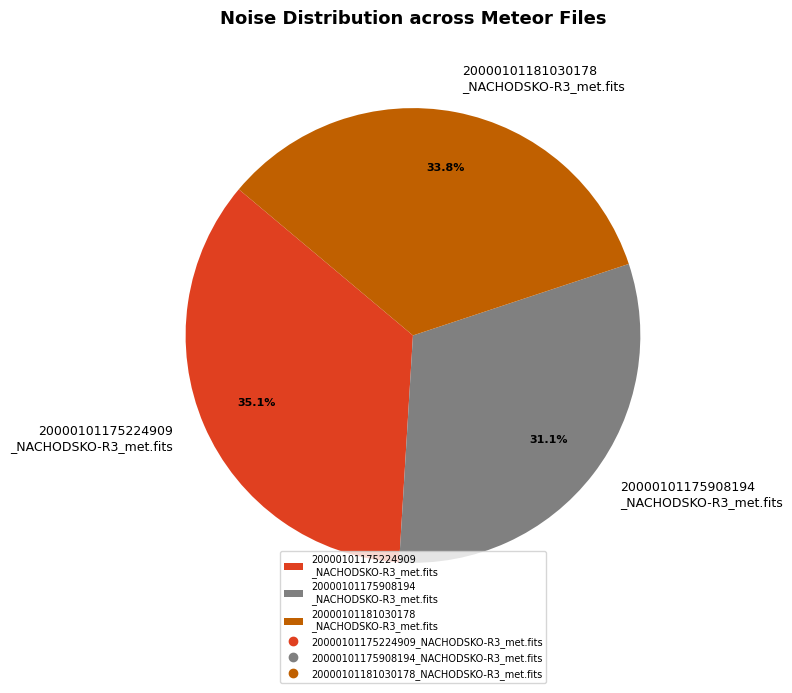

Which slice is the largest?

20000101175224909 _NACHODSKO-R3_met.fits